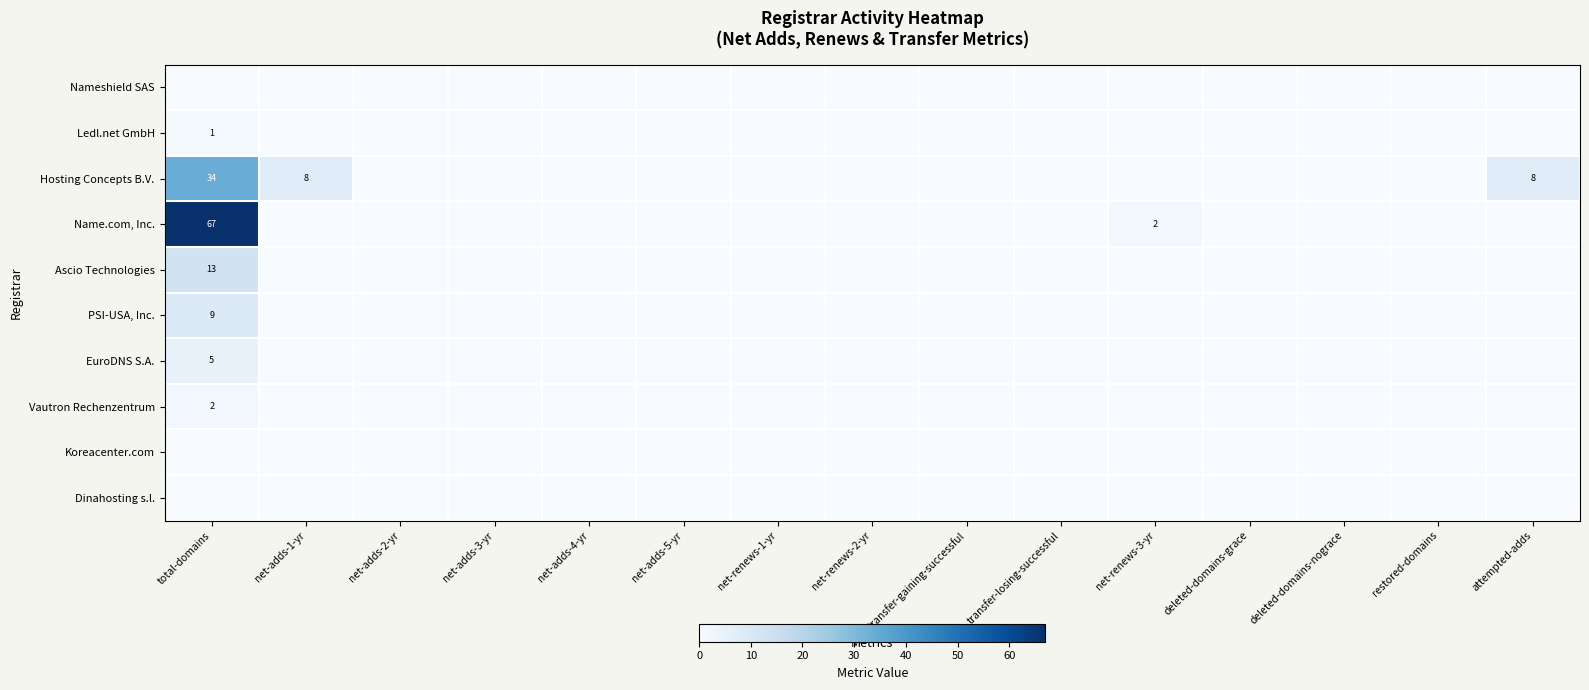

The value of Name.com, Inc. at net-renews-3-yr is 3. True or false?

False